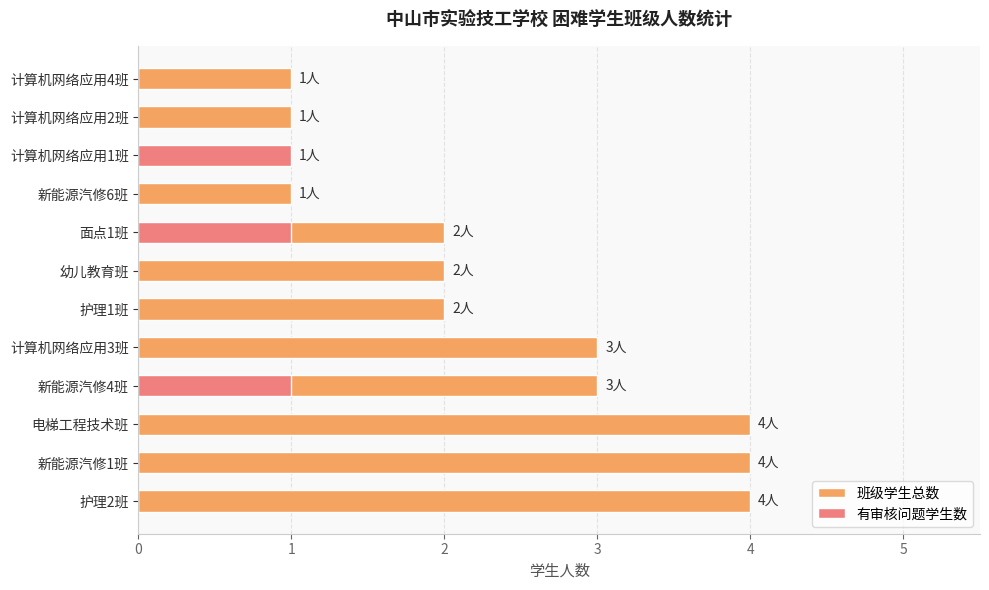

What is the difference between the maximum and second lowest values in the 班级学生总数 series?

3